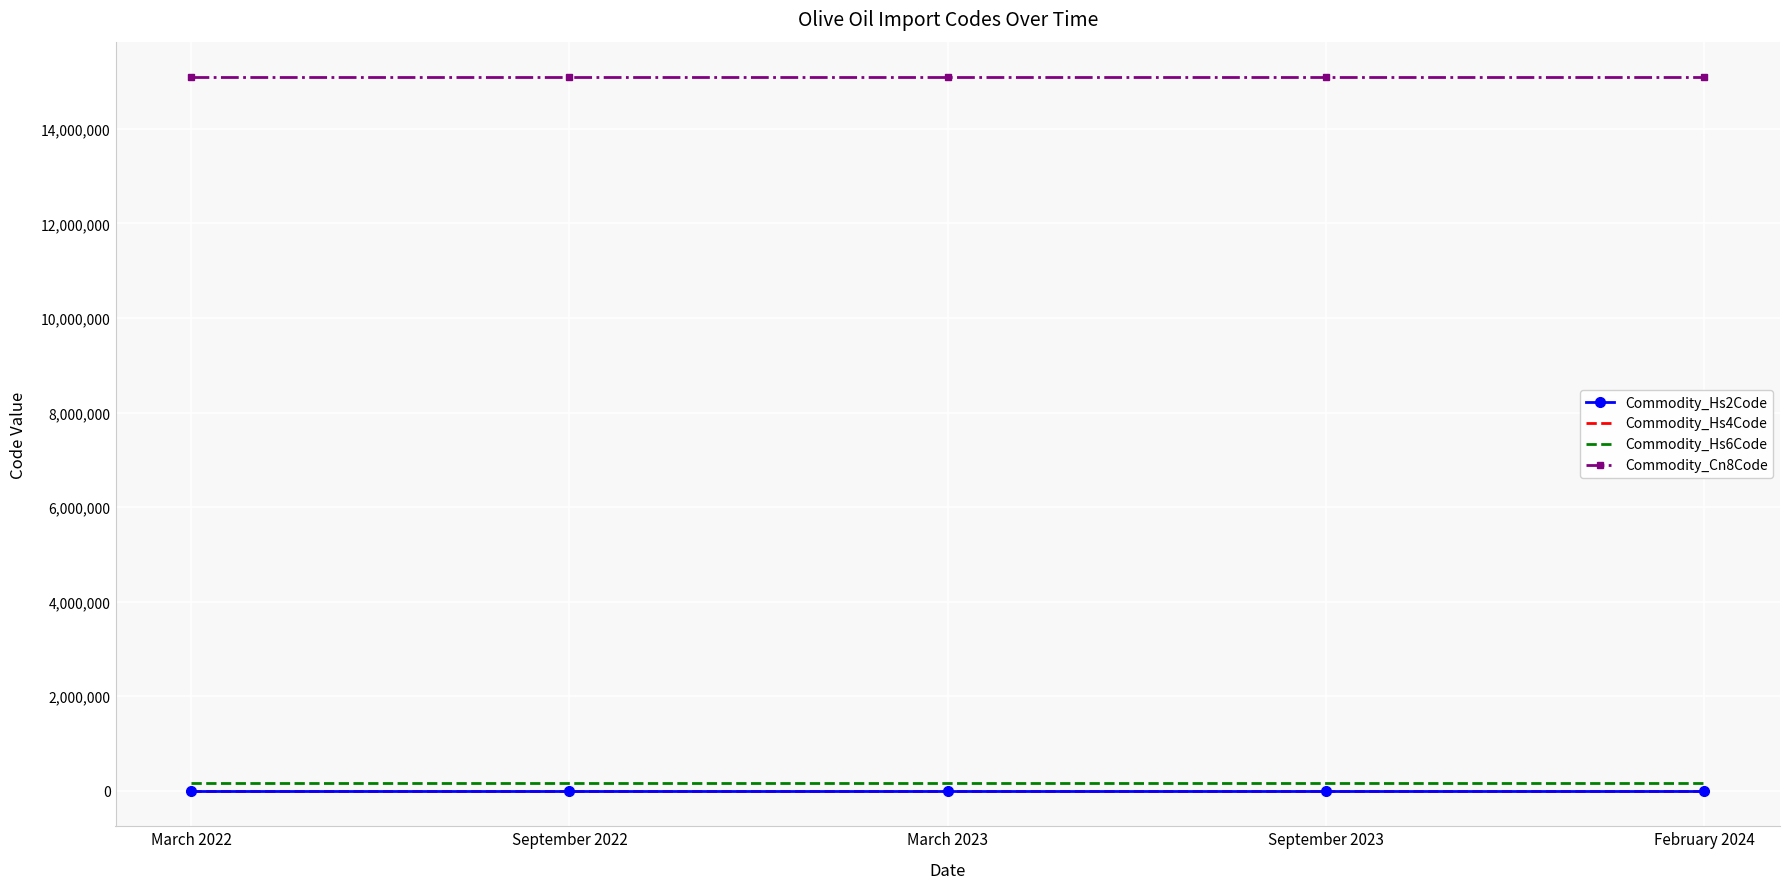

At how many categories does at least one series exceed 2514686?

5